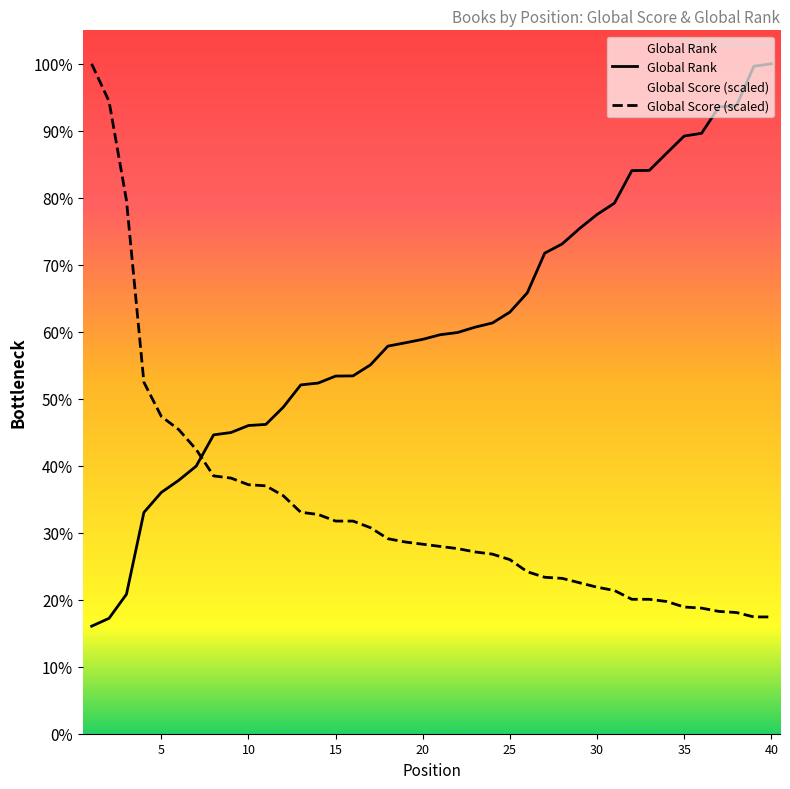

What is the difference between the highest and lowest values at 26?

1517.7